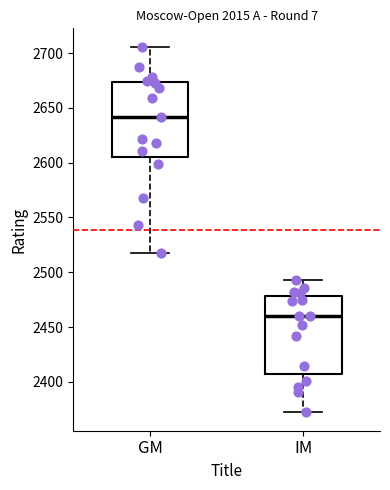

Which box has the highest median line?

GM